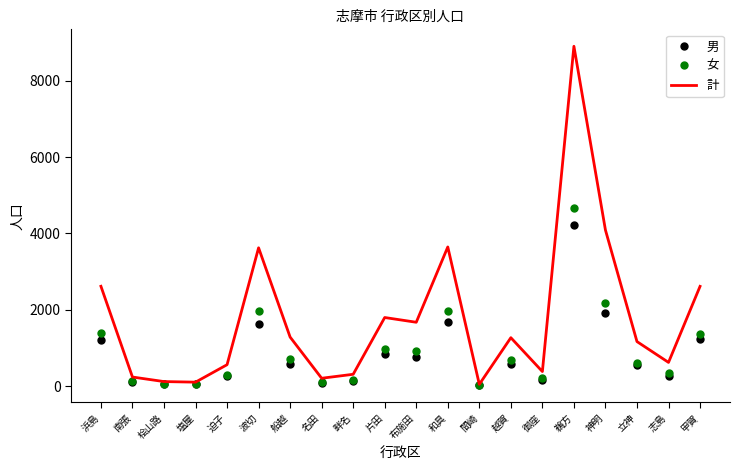

In 男, how many points are lower than both neighbors (excluding endpoints)?

6